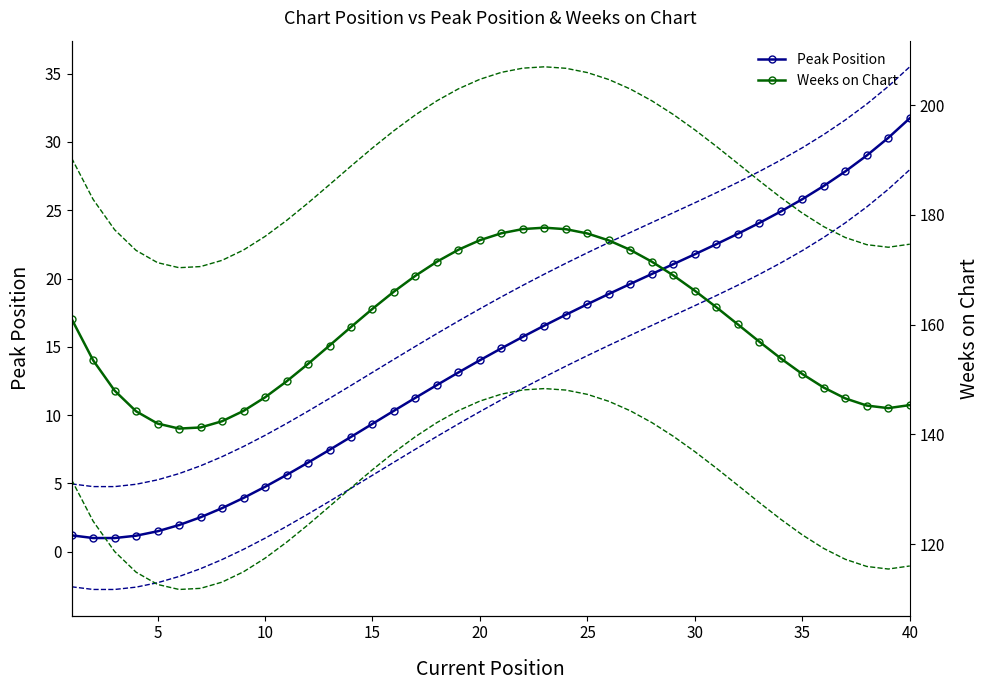

Which series has the largest total across all categories?

Weeks upper